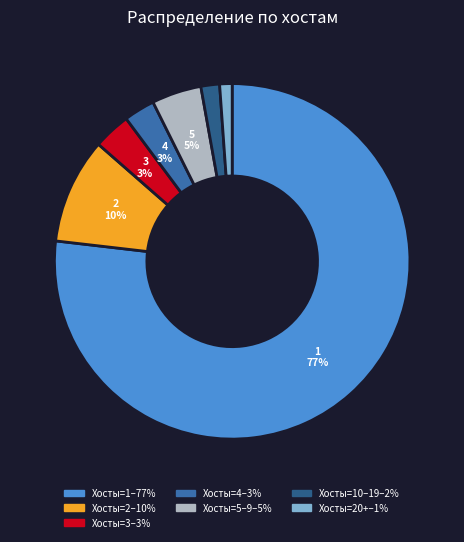

Is there a majority slice in this chart?

Yes